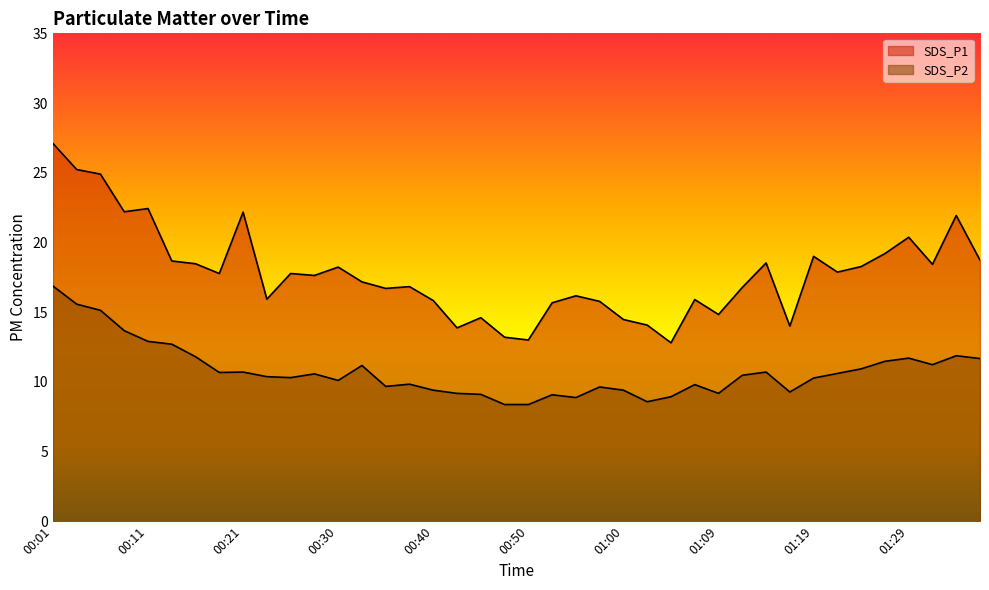

The SDS_P2 series shows 19.2 at 01:34. True or false?

False